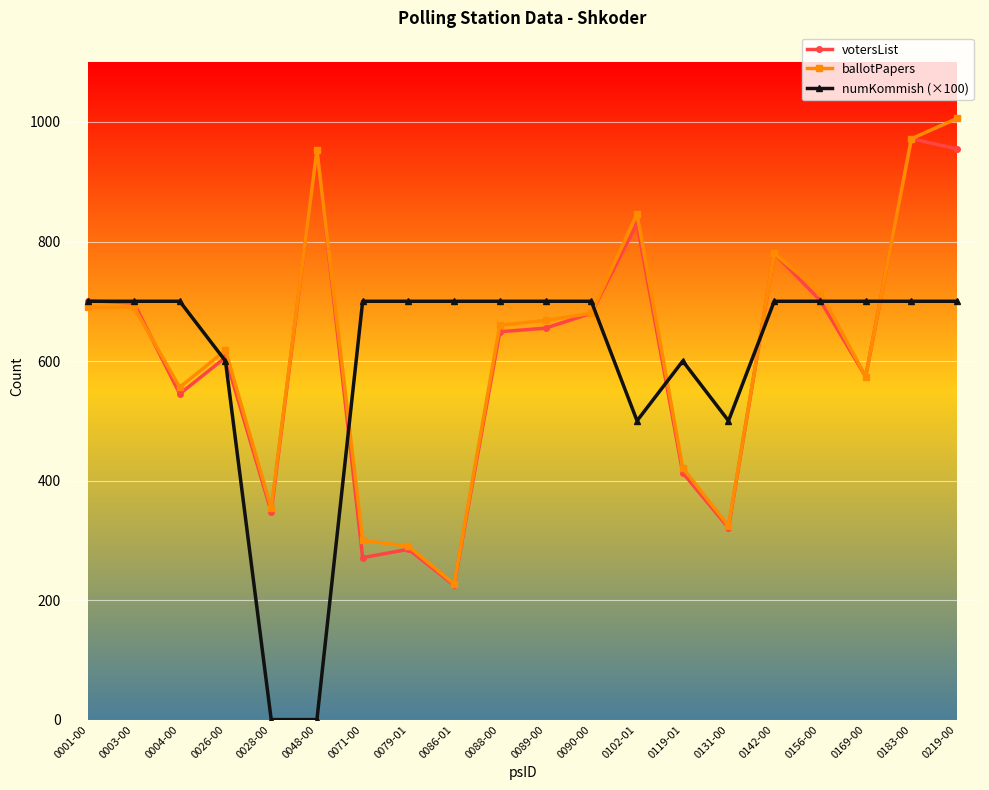

What position from the right is 0026-00?

17